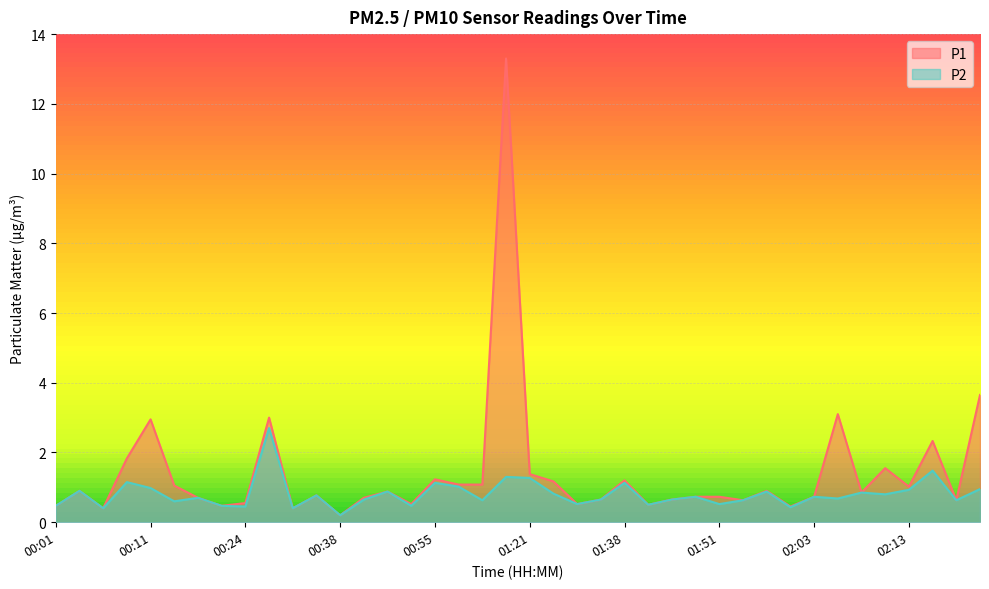

True or false: P1 and P2 cross at least once.

False